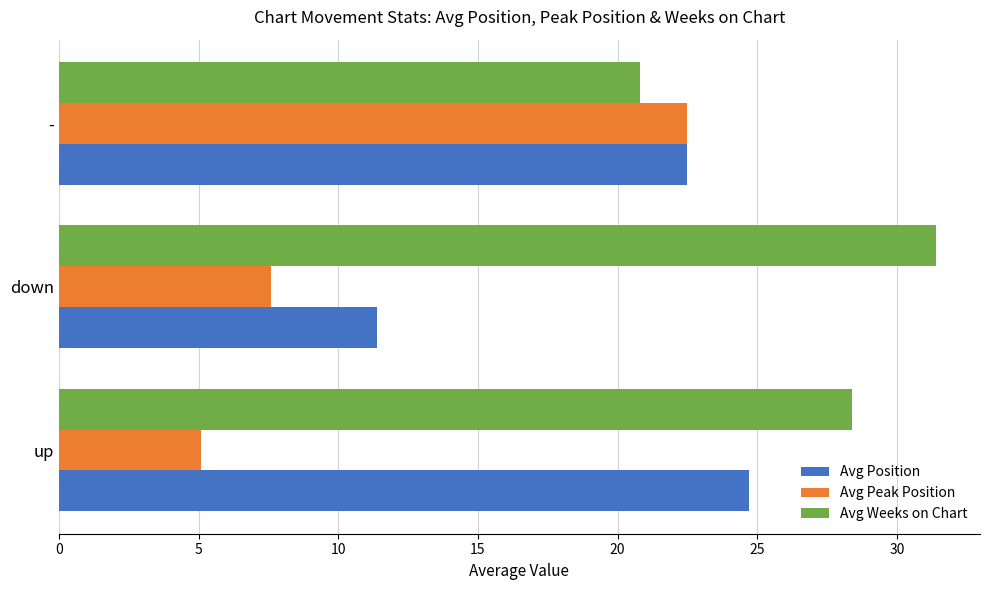

Which series has the largest total across all categories?

Avg Weeks on Chart